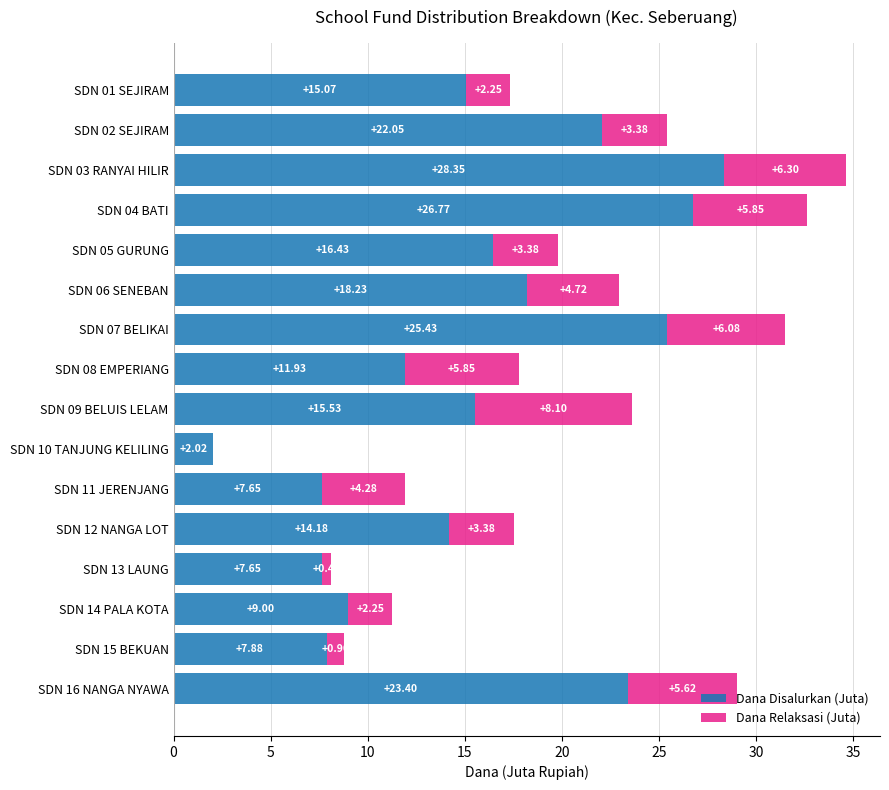

What is the total value across all series at SDN 09 BELUIS LELAM?

23.6